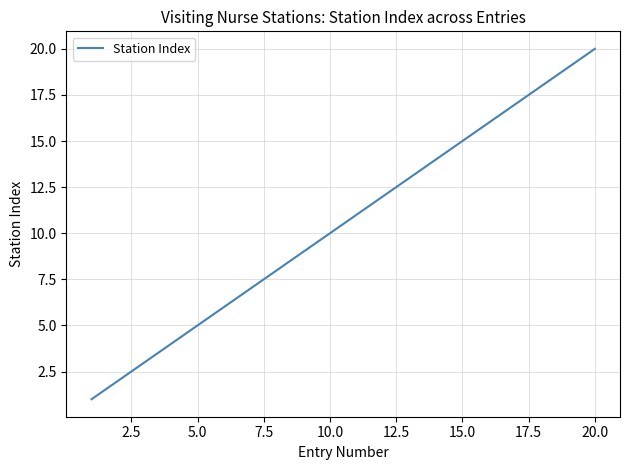

What is the difference between the maximum and minimum values?

19